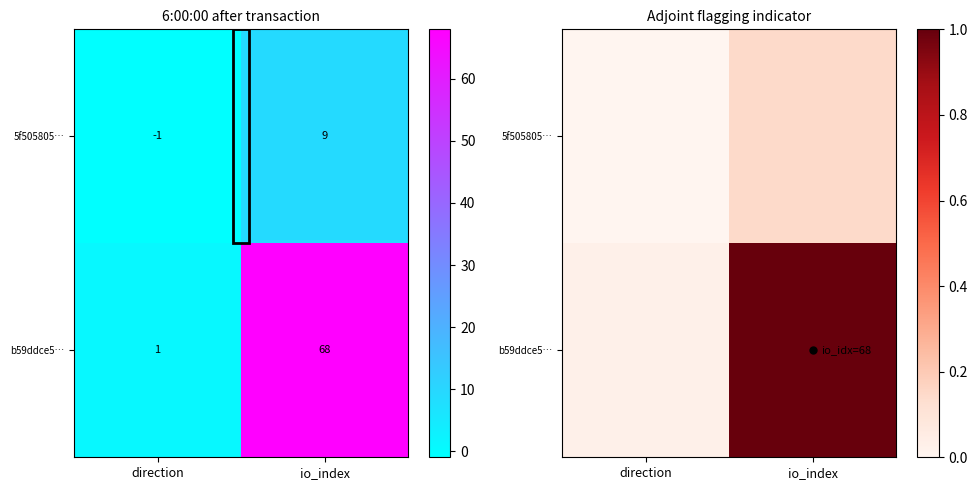

Rank the series by their average value, from highest to lowest.

b59ddce5…, 5f505805…